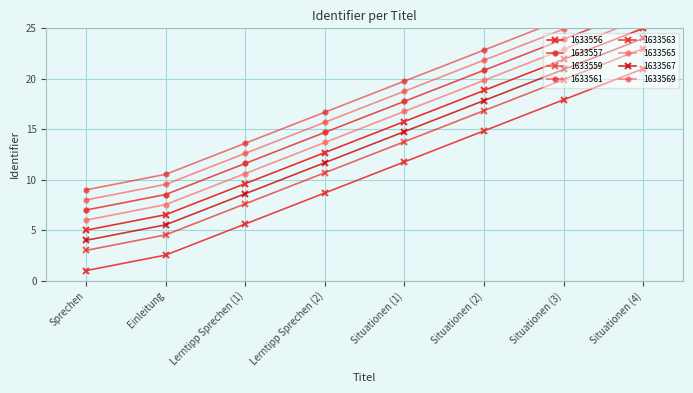

What is the maximum value shown in the chart?

25.0